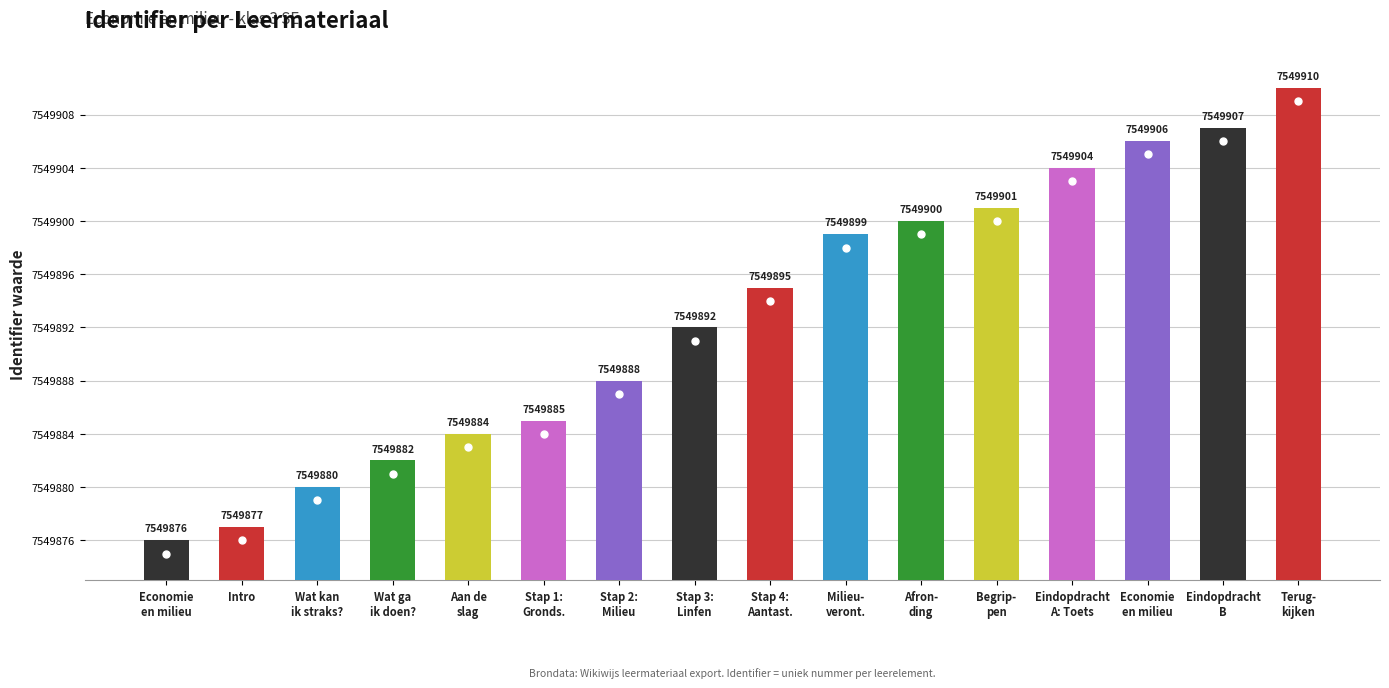

Which has a higher value, Aan de
slag or Stap 4:
Aantast.?

Stap 4:
Aantast.